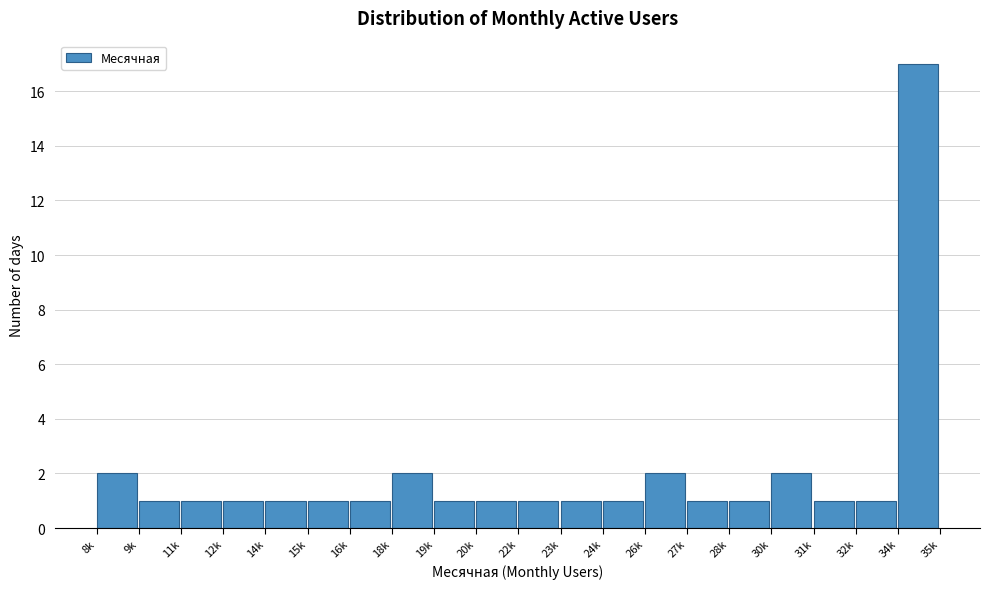

Reading left to right, list all the values displayed in this chart.

8k=2	9k=1	11k=1	12k=1	14k=1	15k=1	16k=1	18k=2	19k=1	20k=1	22k=1	23k=1	24k=1	26k=2	27k=1	28k=1	30k=2	31k=1	32k=1	34k=17